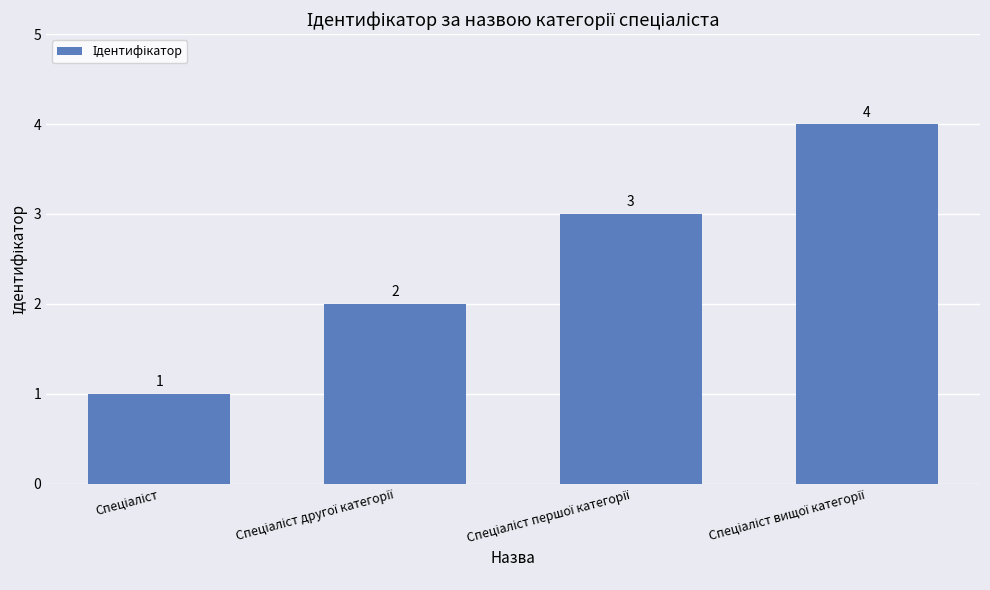

What is the value of the 4th bar from the left?

4